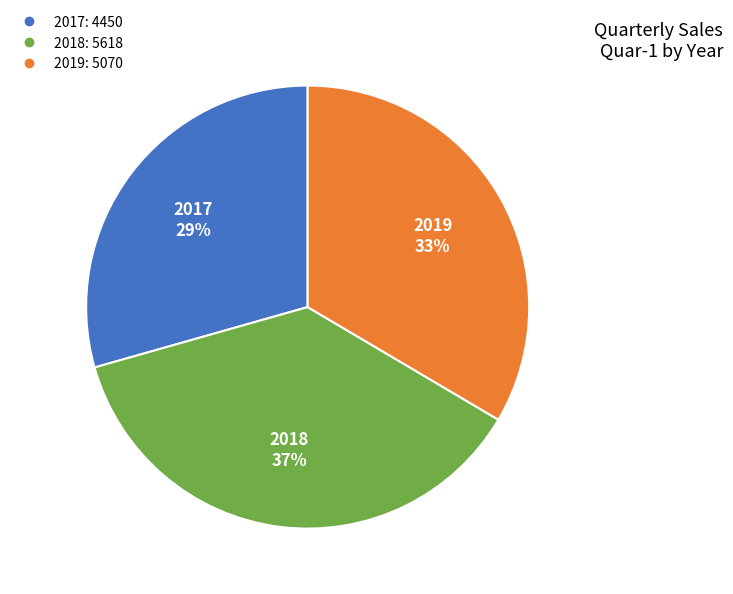

To the nearest percent, what is the difference between the largest and smallest slice percentages?

8%